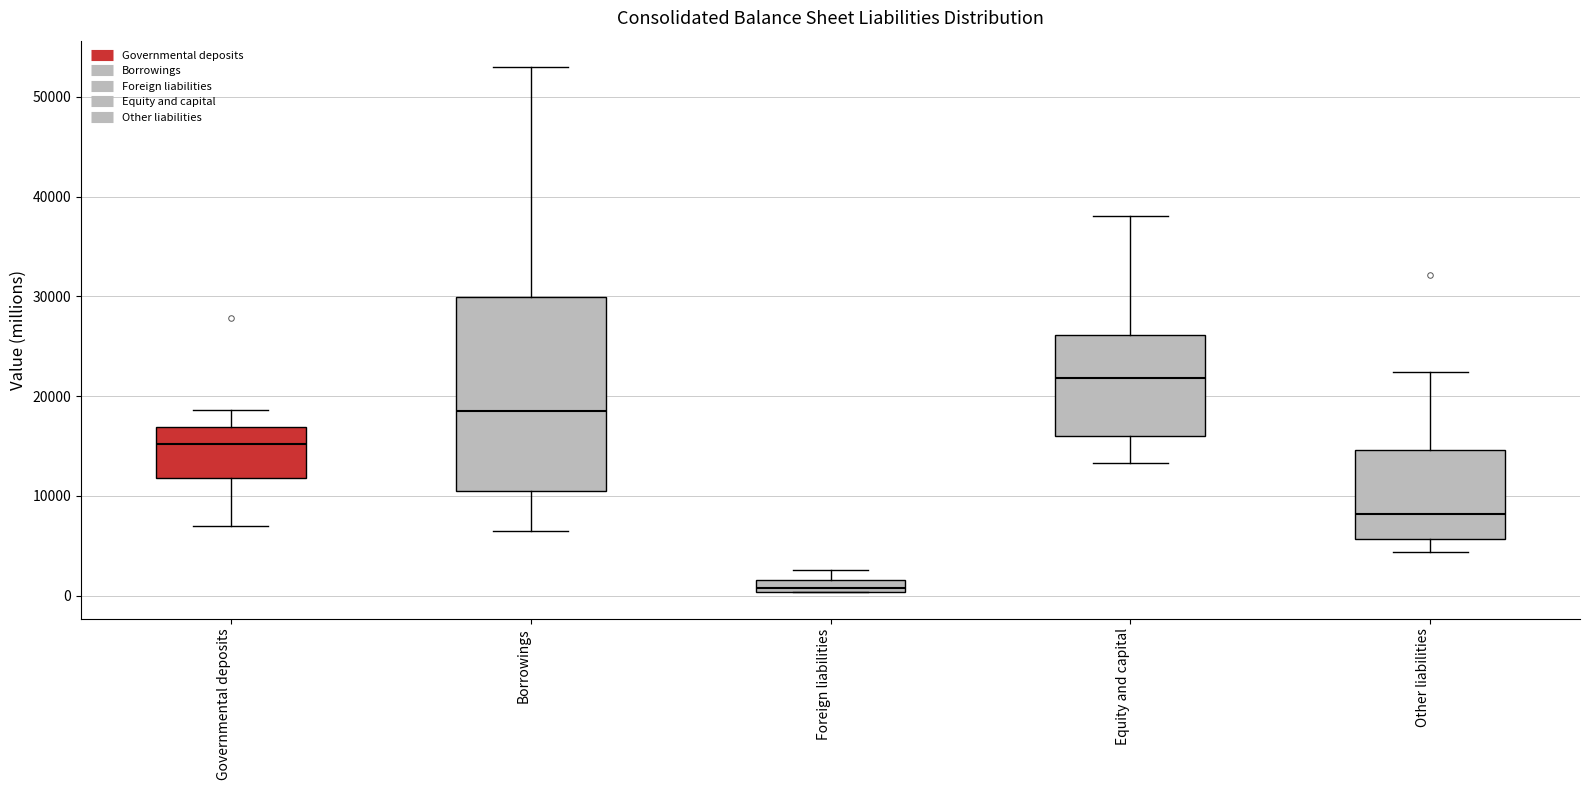

Which box's median line is the lowest?

Foreign liabilities